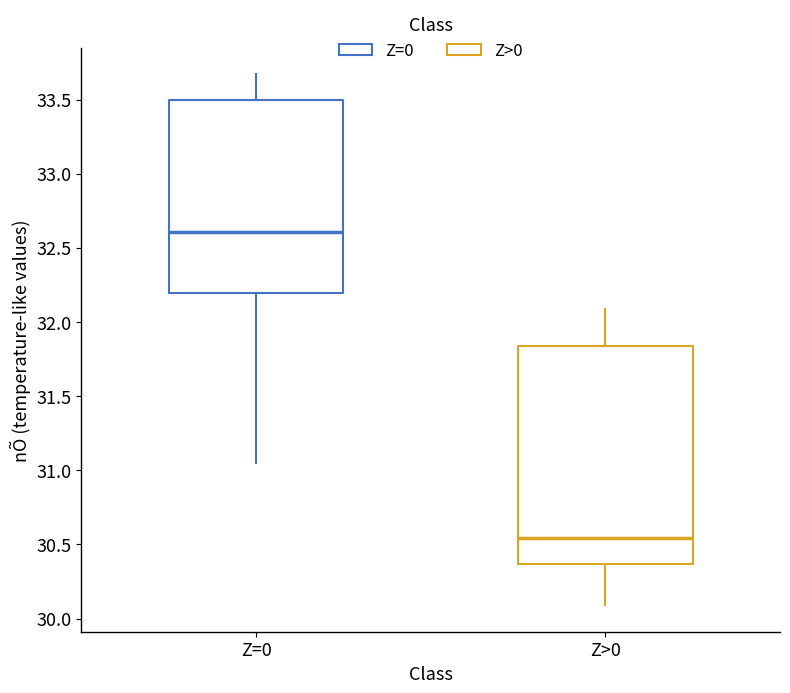

Where is the lower edge of the box for Z>0 on the y-axis? The values are not printed on the chart, so give them approximately, as read against the axis.

30.35